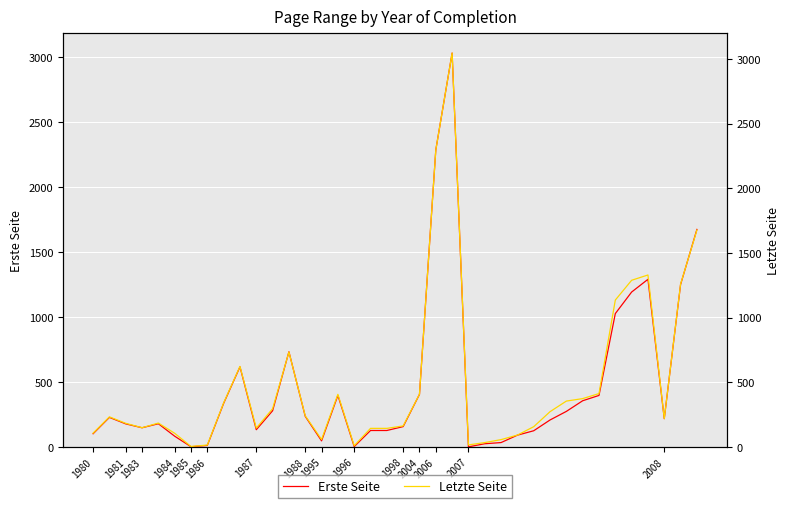

Count the number of categories in the chart.

38